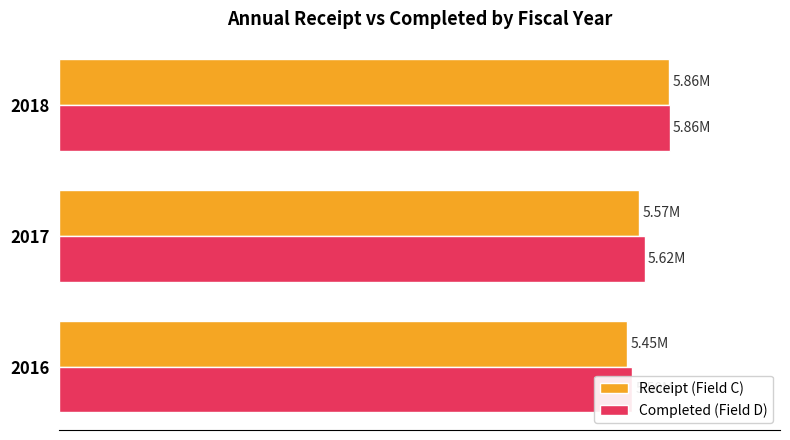

What is the value of the Completed (Field D) bar at the 1st from the left?

5501779